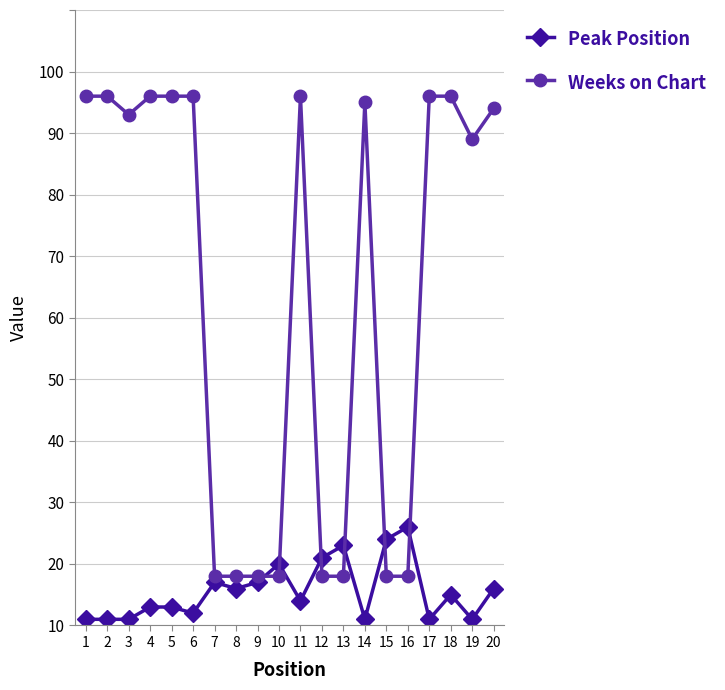

What is the value of the Weeks on Chart point at the 19th from the left?

79